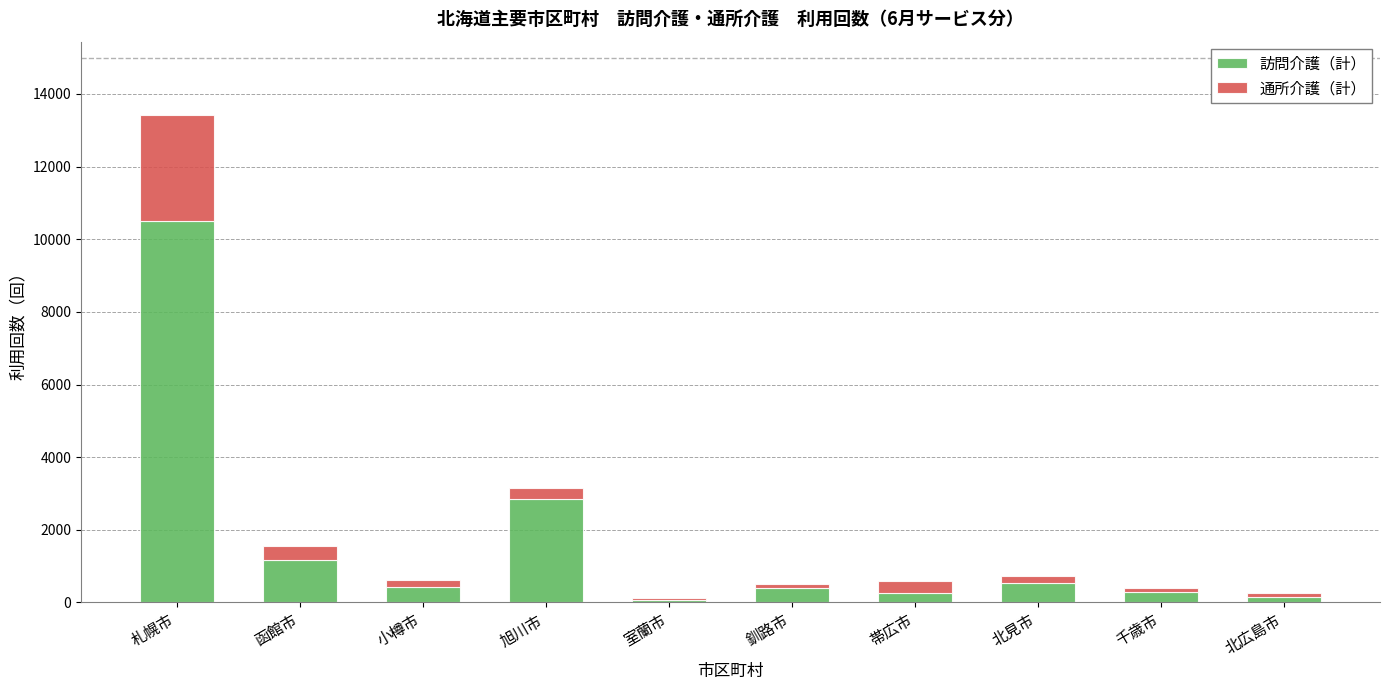

What is the maximum value for 訪問介護（計）?

10499